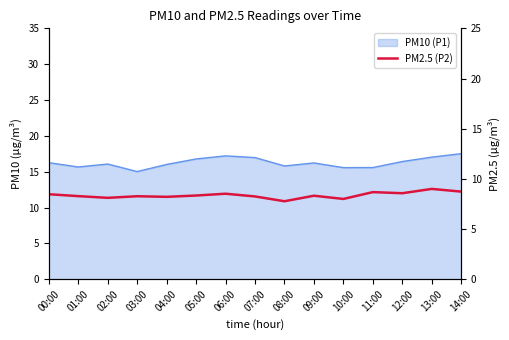

Count the number of categories in the chart.

15